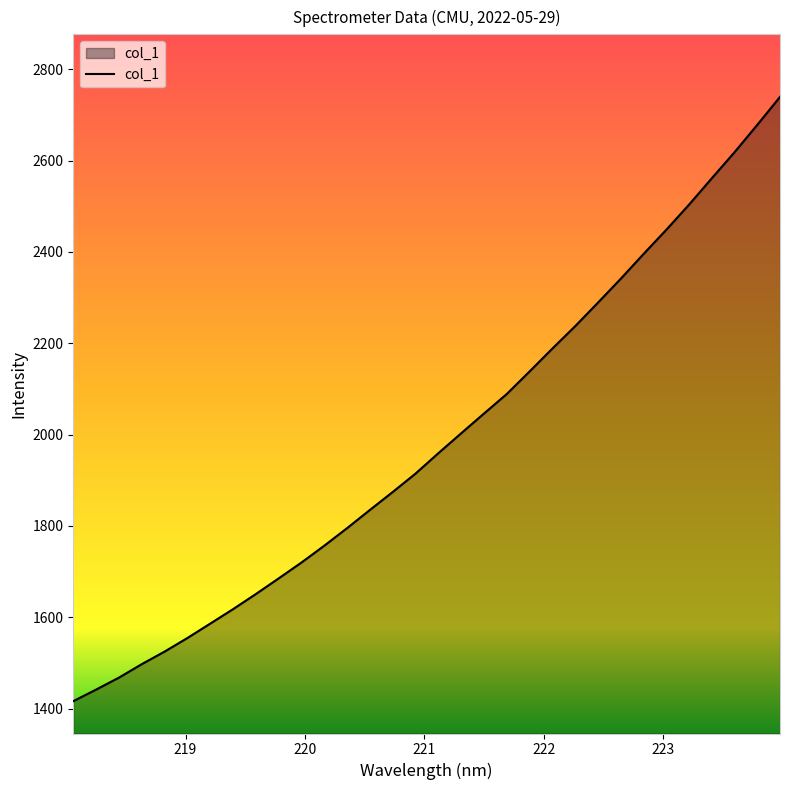

What is the difference between the maximum and minimum values?

1323.0